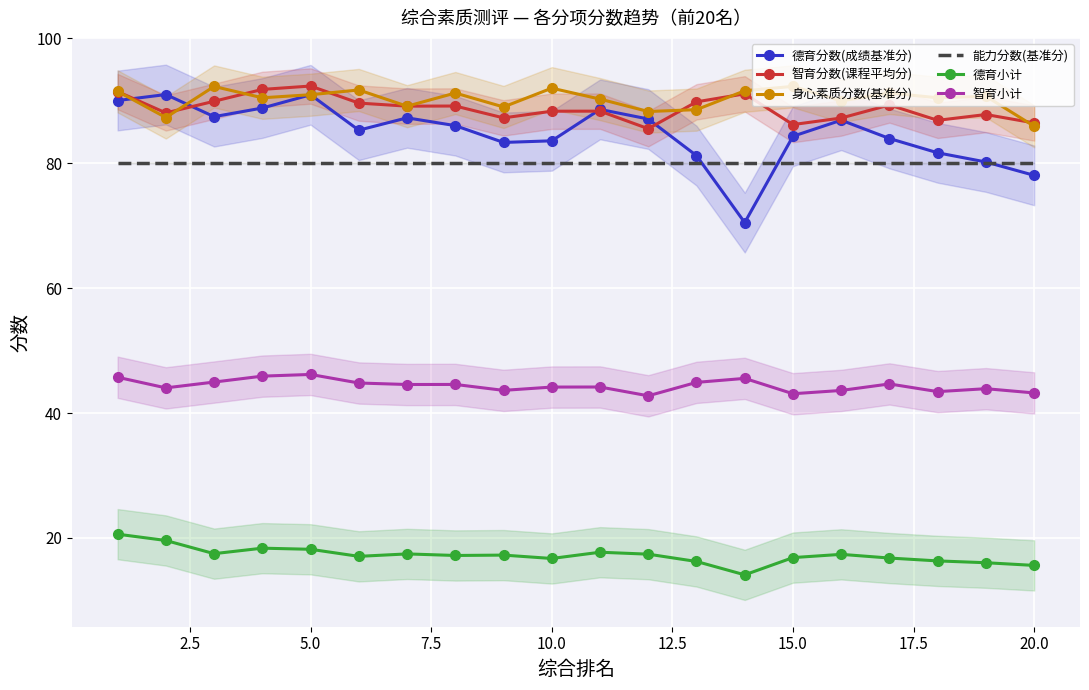

What is the lowest value of the 能力分数(基准分) series?

80.0